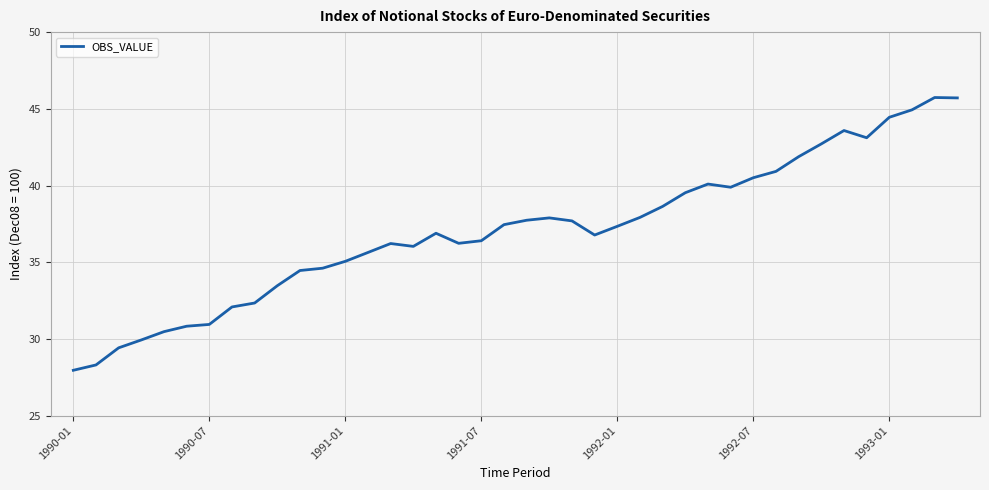

What is the smallest value displayed?

28.0